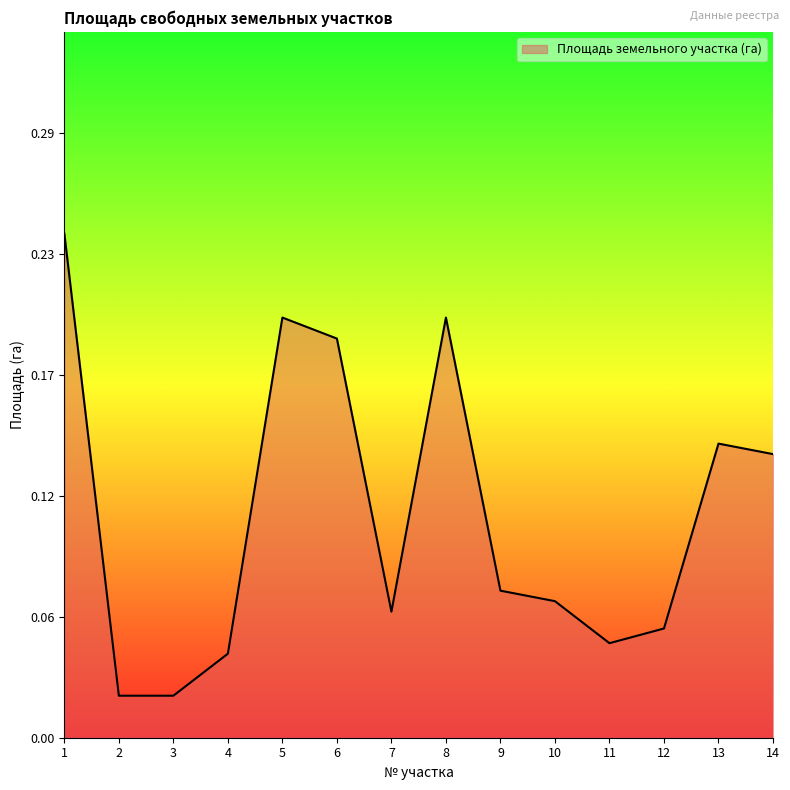

Does the chart have visible grid lines?

No